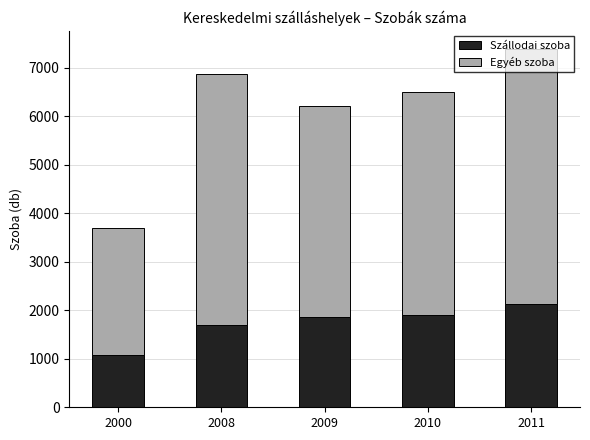

Is it true that Szállodai szoba equals 1859 at 2009?

True